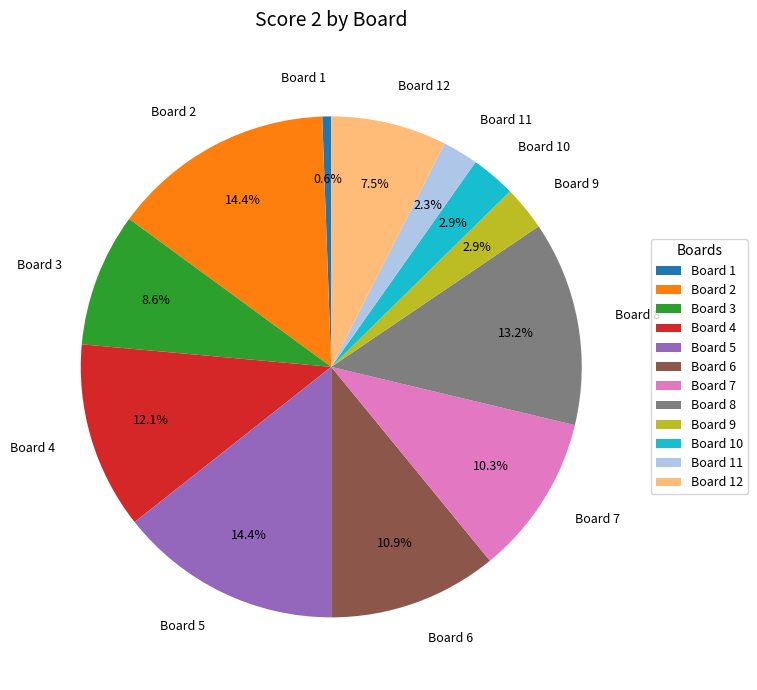

The Board 3 slice represents 9% of the pie. True or false?

True